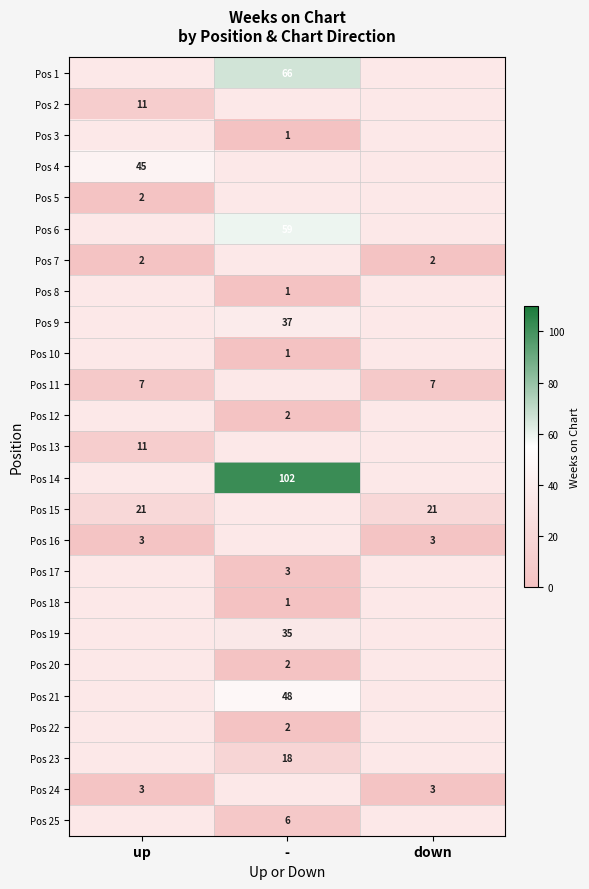

True or false: Pos 11 has a value of 13 at down.

False